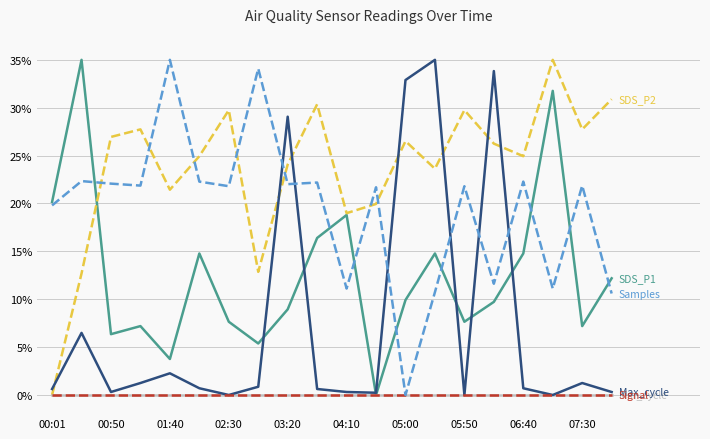

The Max_cycle series shows 0.2 at 11. True or false?

True